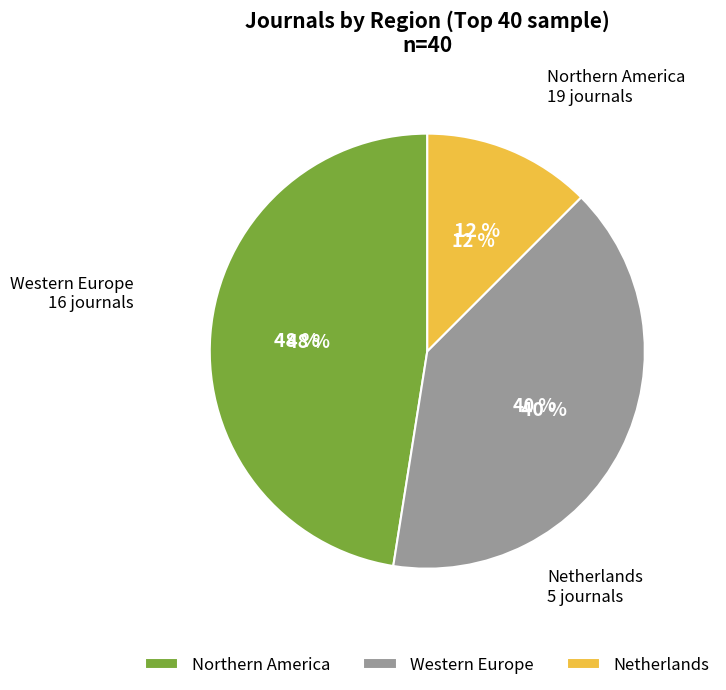

Do conference and review and journal together represent more than half of the pie?

Yes